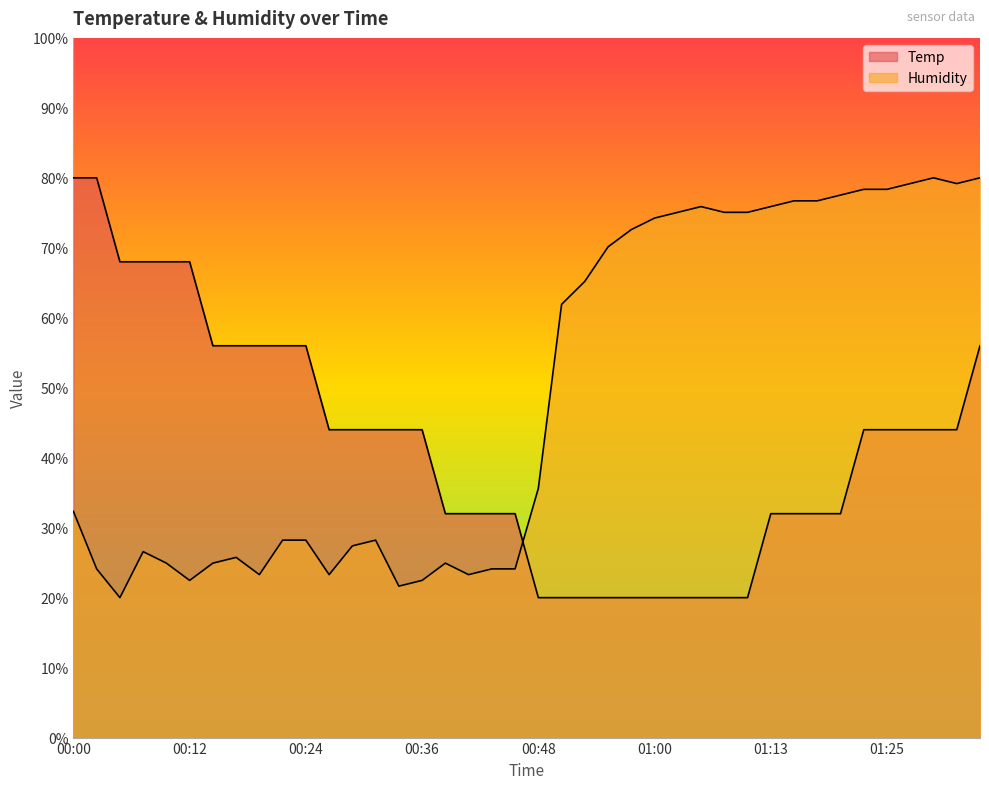

Rank the series by their maximum value, from highest to lowest.

Humidity, Temp